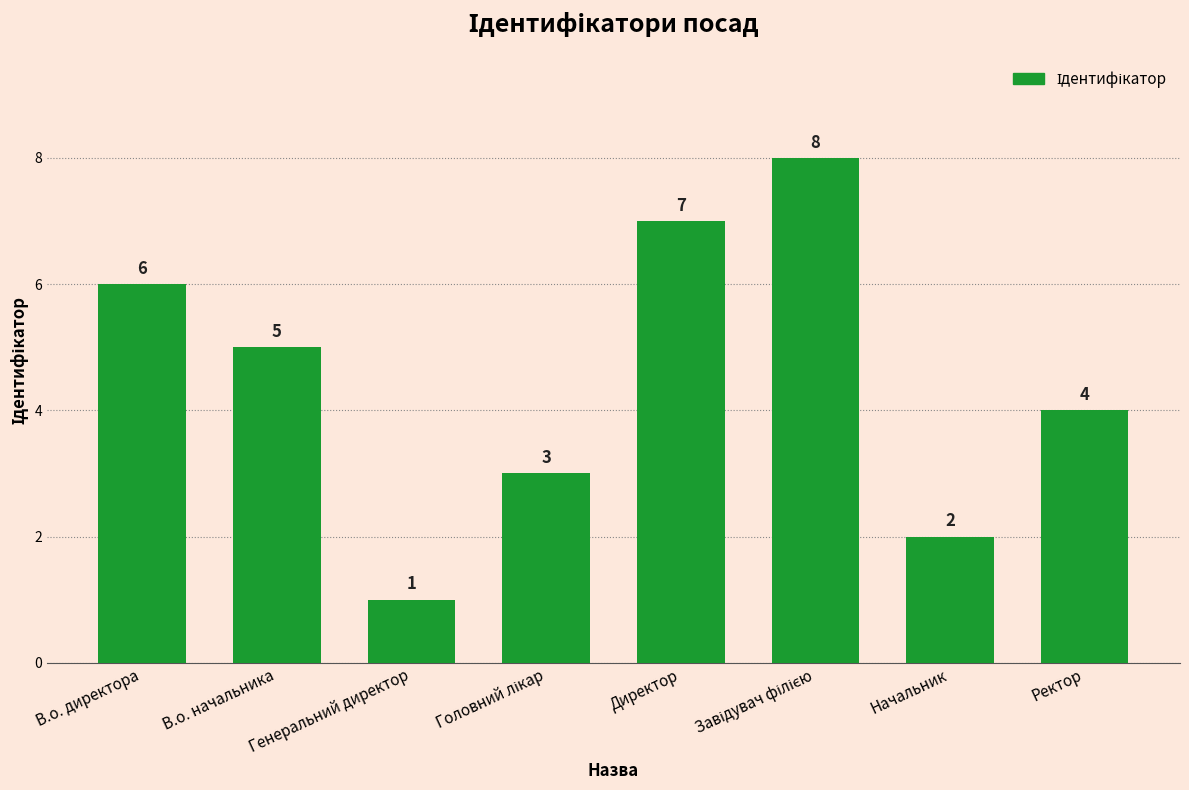

Which category has the lowest value across all series?

Генеральний директор